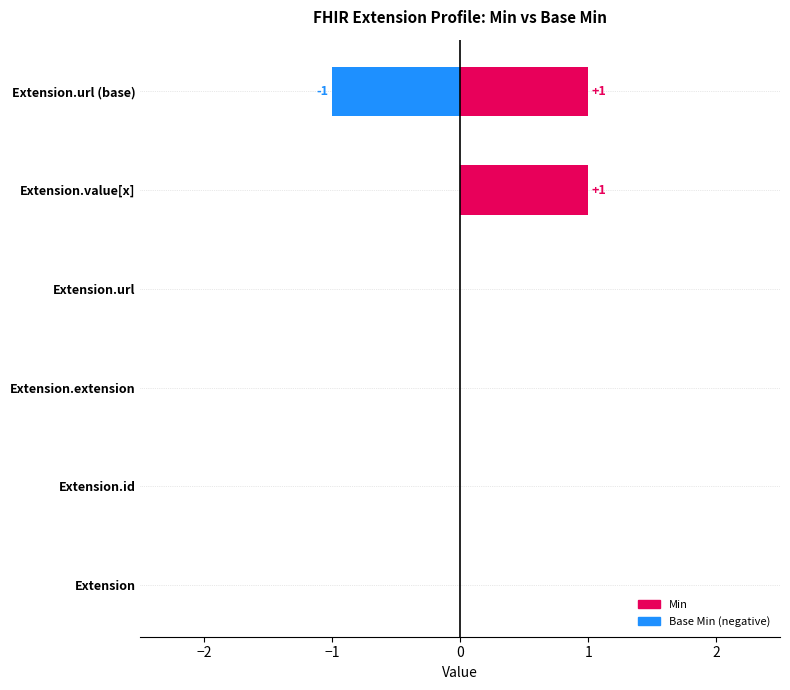

How many negative values does the Base Min (neg) series have?

1